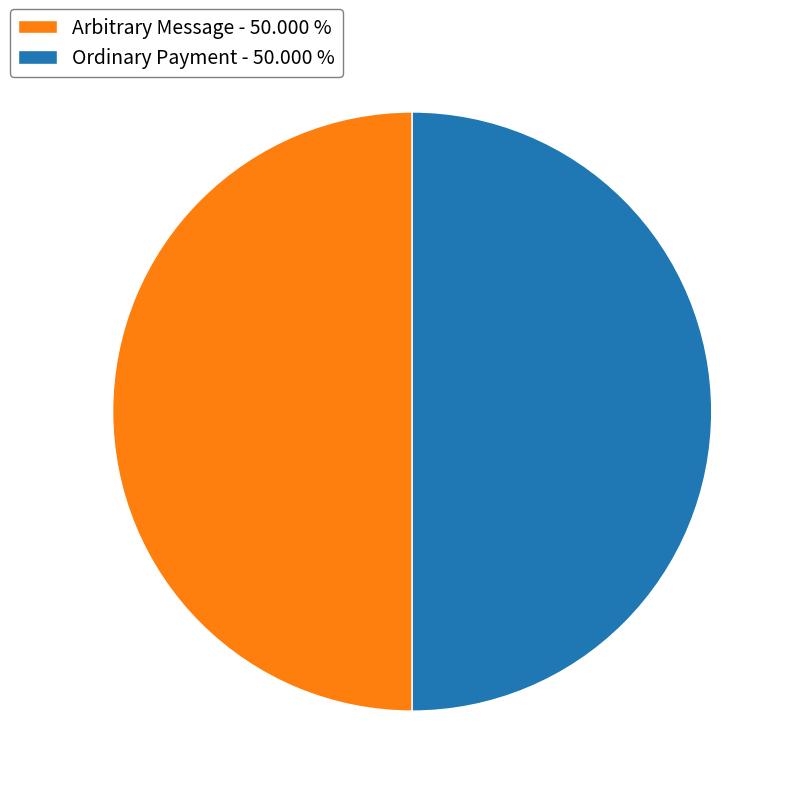

Approximately how many times larger is the value at Arbitrary Message - 50.000 % compared to Ordinary Payment - 50.000 %?

1.0